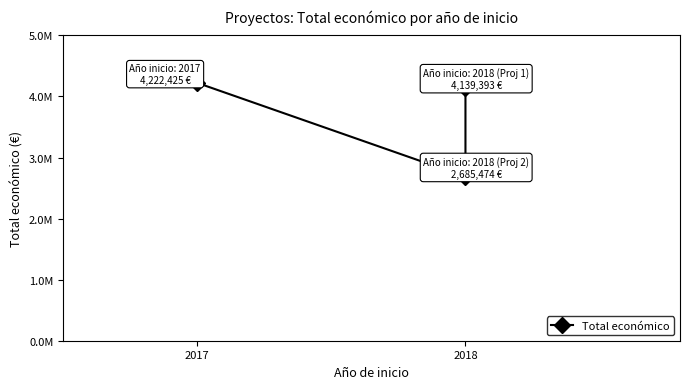

Which has a higher value, 2017 or 2018?

2017